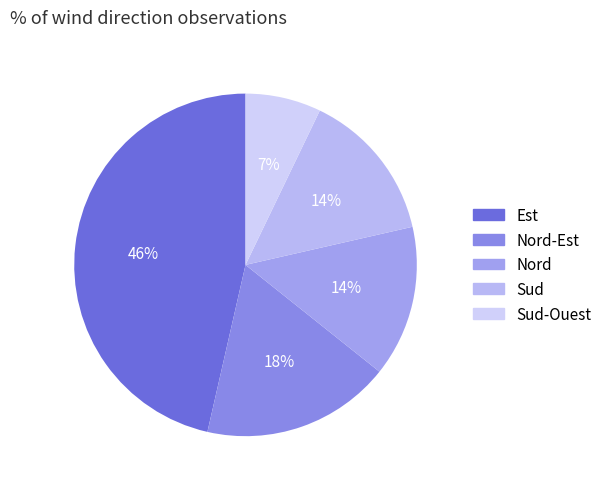

How many segments does this pie chart have?

5